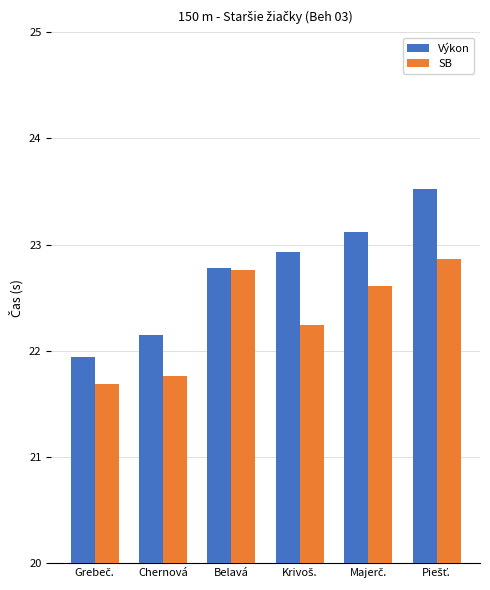

What is the sum of all SB values?

133.9